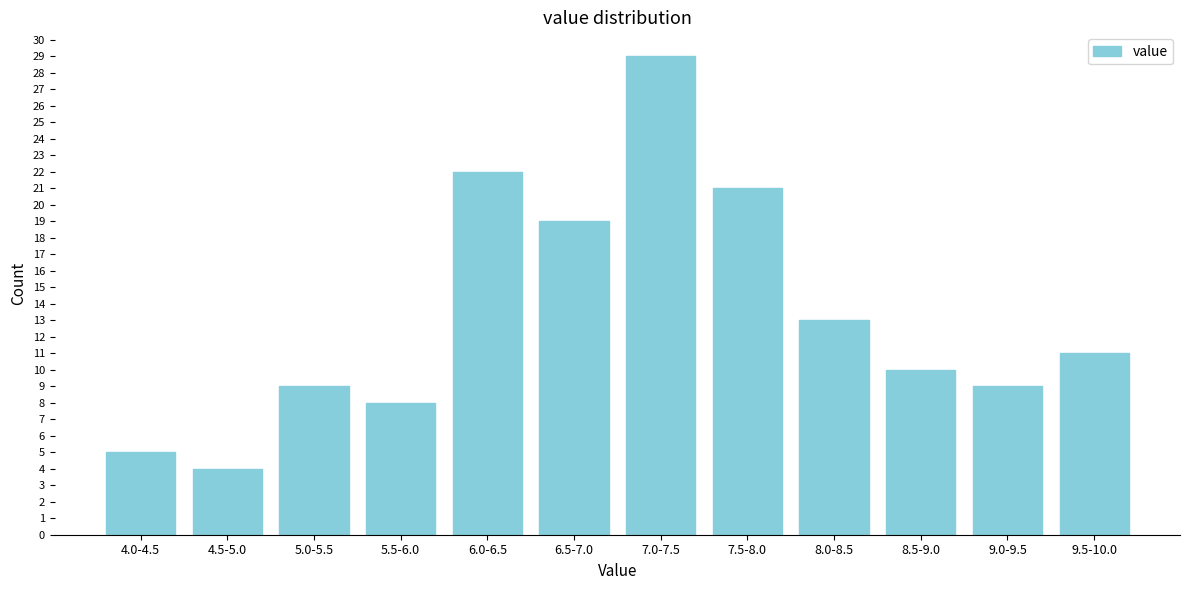

Reading left to right, what are all the values shown in this chart?

5	4	9	8	22	19	29	21	13	10	9	11